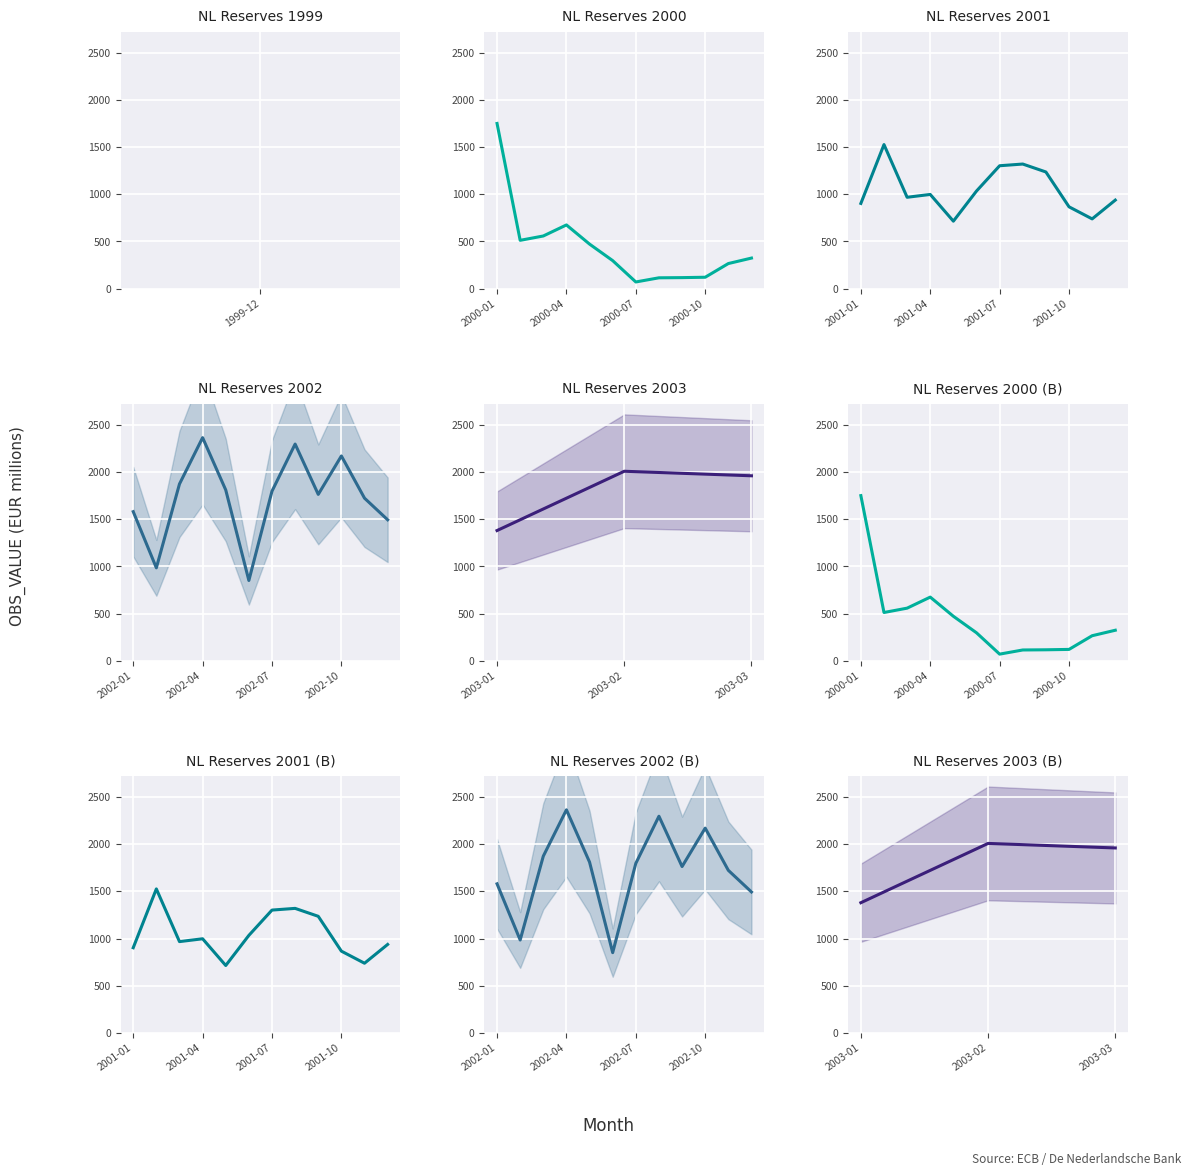

Reading right to left, list all the values displayed in this chart.

2003-03=1960	2003-02=2008	2003-01=1380	2002-12=1494	2002-11=1723	2002-10=2170	2002-09=1763	2002-08=2296	2002-07=1797	2002-06=851	2002-05=1810	2002-04=2364	2002-03=1873	2002-02=985	2002-01=1580	2001-12=938	2001-11=739	2001-10=867	2001-09=1236	2001-08=1320	2001-07=1302	2001-06=1034	2001-05=715	2001-04=998	2001-03=968	2001-02=1526	2001-01=903	2000-12=324	2000-11=266	2000-10=121	2000-09=117	2000-08=115	2000-07=71	2000-06=297	2000-05=472	2000-04=675	2000-03=558	2000-02=512	2000-01=1750	1999-12=1173